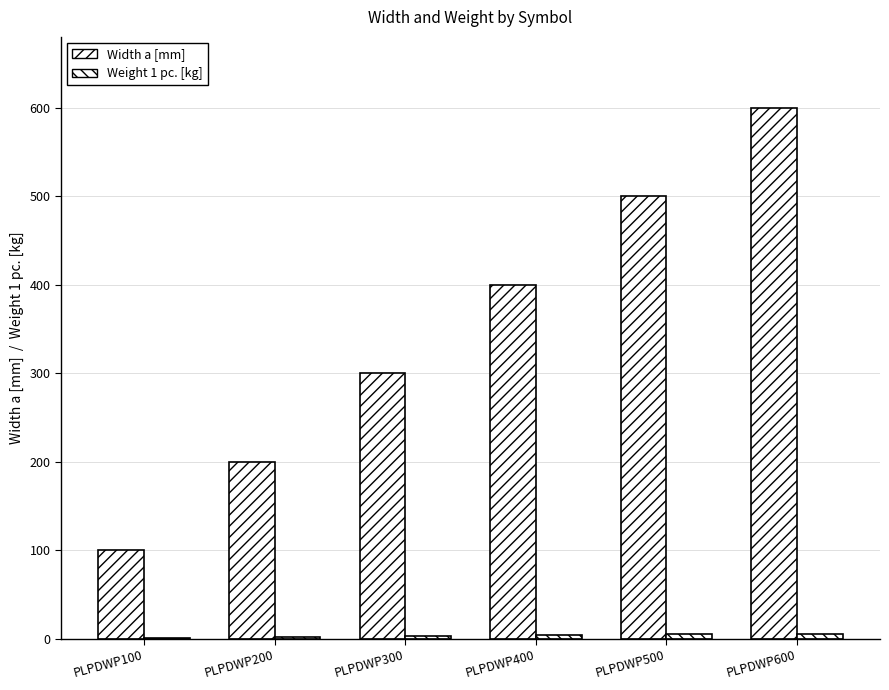

Rank the series by their maximum value, from lowest to highest.

Weight 1 pc. [kg], Width a [mm]